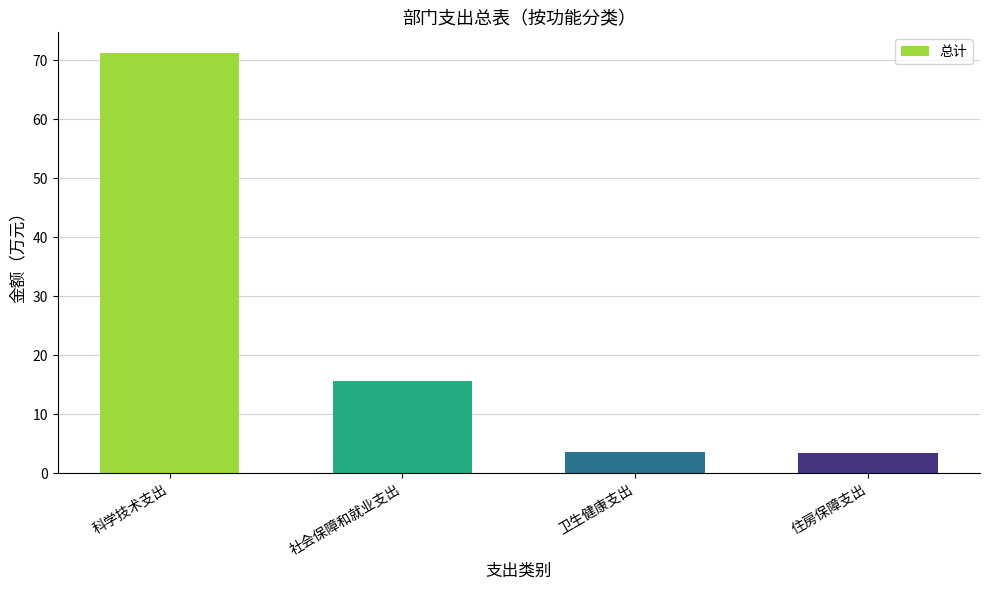

What is the sum of all values?

93.9